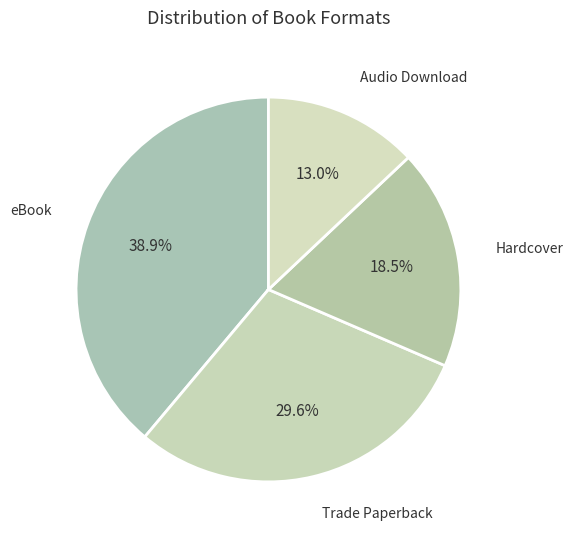

Is it true that eBook is 45% of the pie?

False